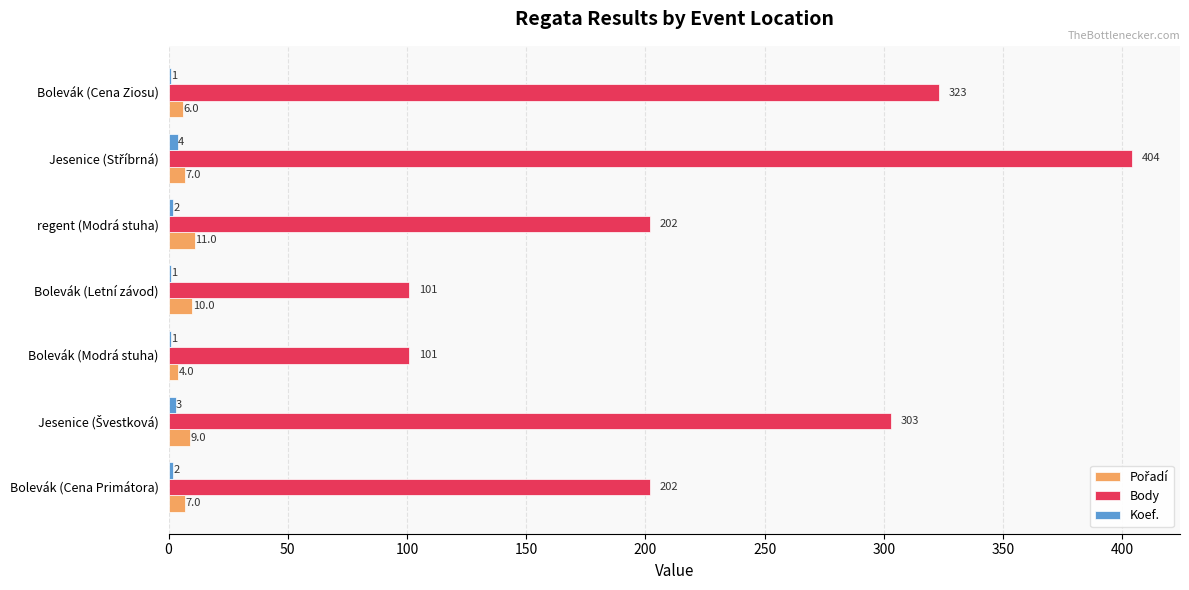

What is the total value across all series at Bolevák (Cena Primátora)?

211